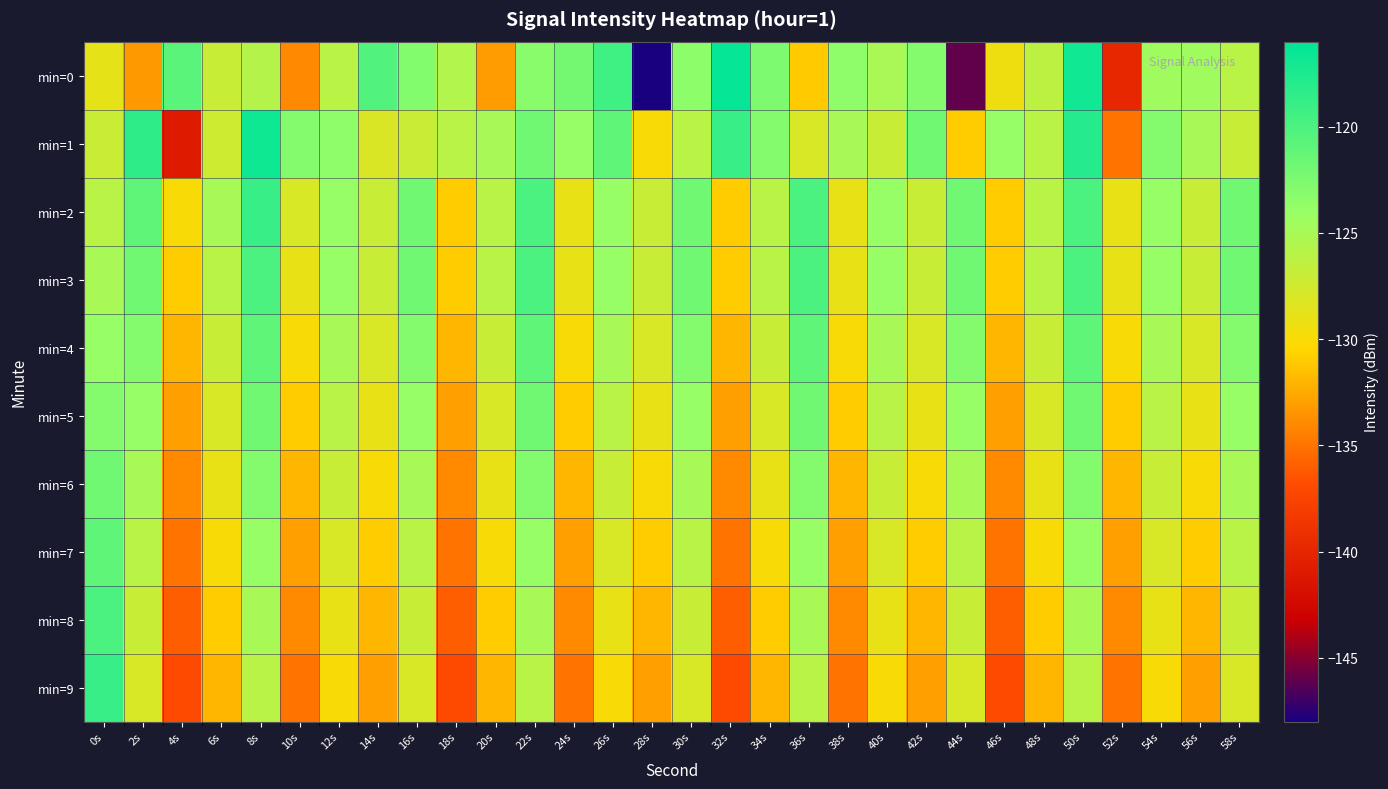

Which series has the largest total across all categories?

min=1